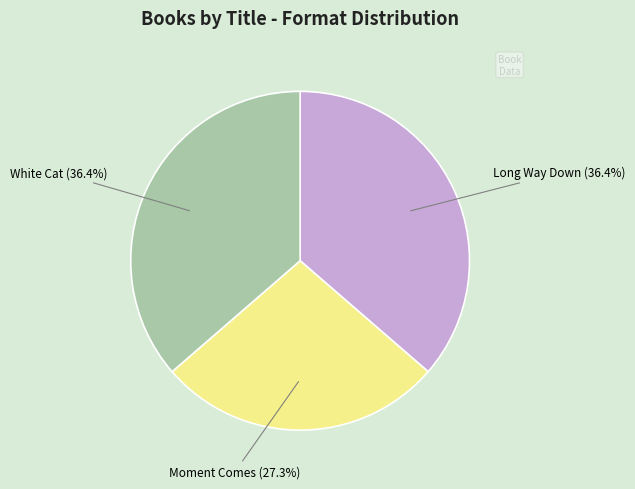

Which slice is the smallest?

Moment Comes (27.3%)